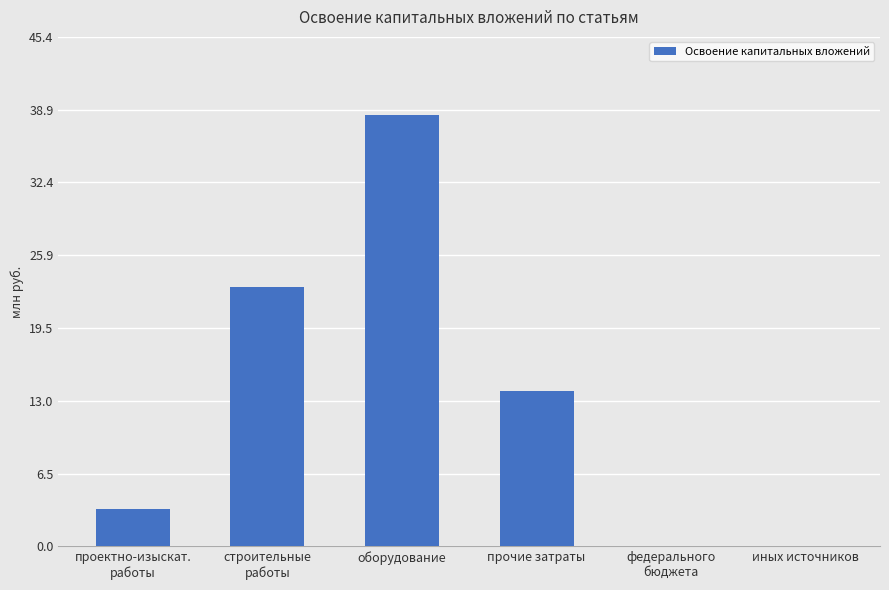

The value at прочие затраты is 13.9. True or false?

True